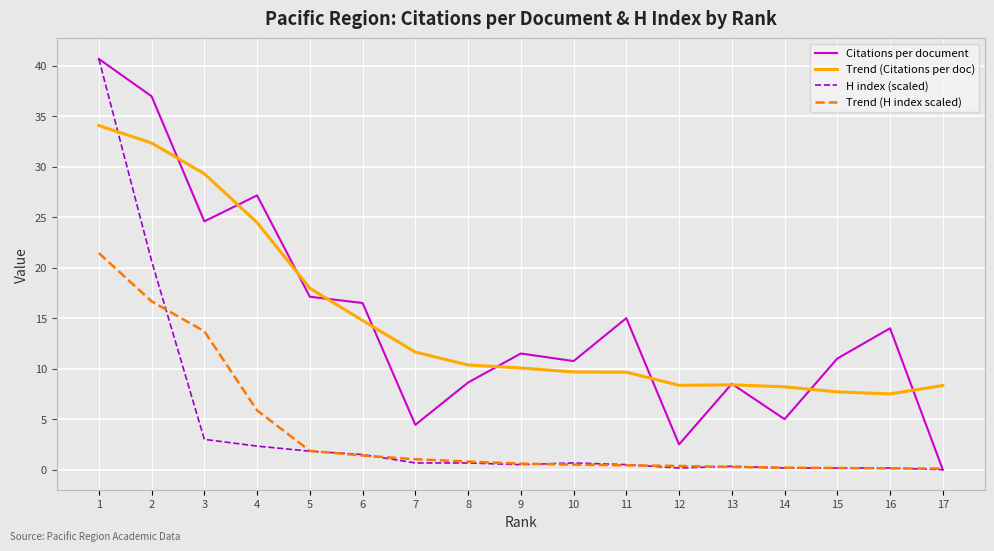

True or false: H index (scaled) and Trend (Citations per doc) intersect in this chart.

True